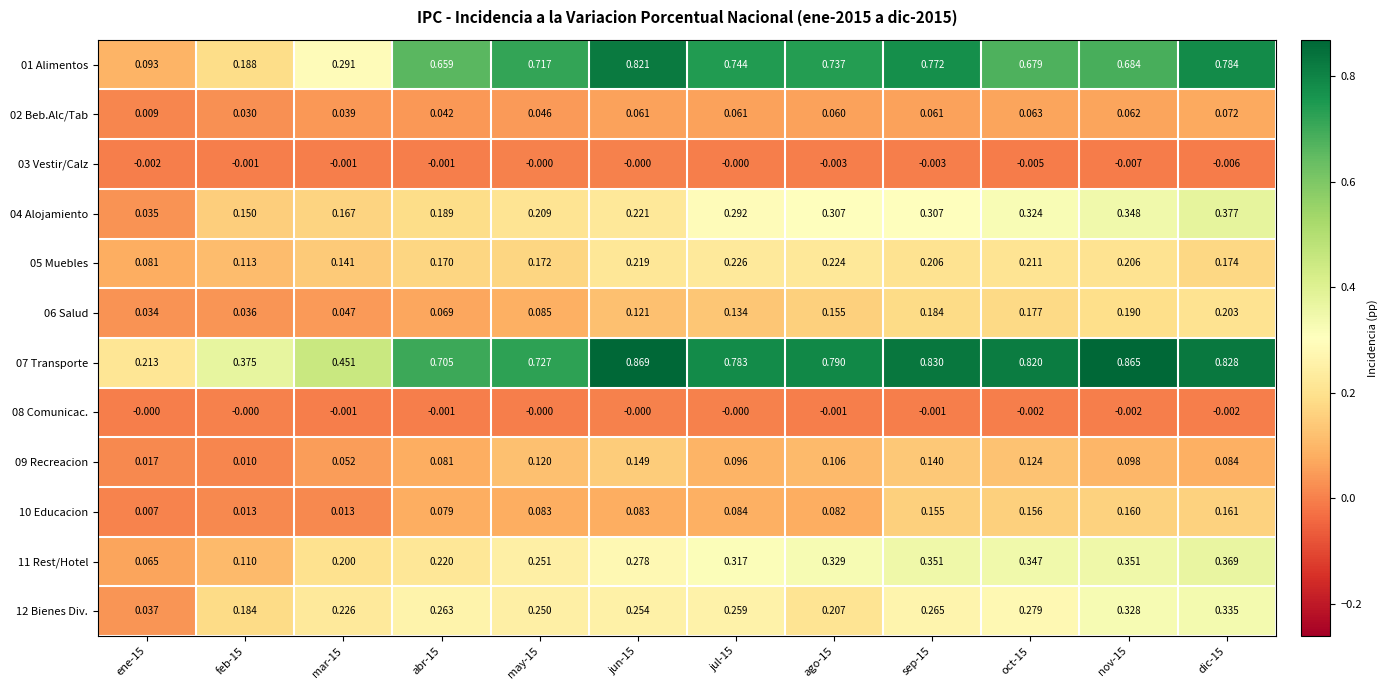

Which category has the highest value across all series?

jun-15